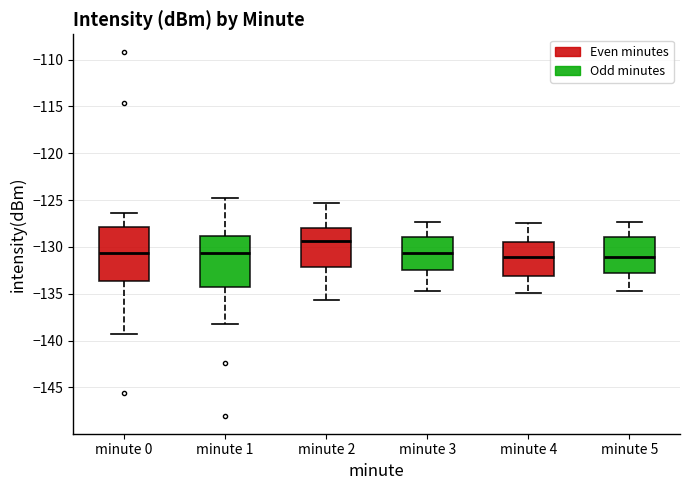

Where does the lower whisker of the box for minute 4 end on the y-axis? The values are not printed on the chart, so give them approximately, as read against the axis.

-135.0